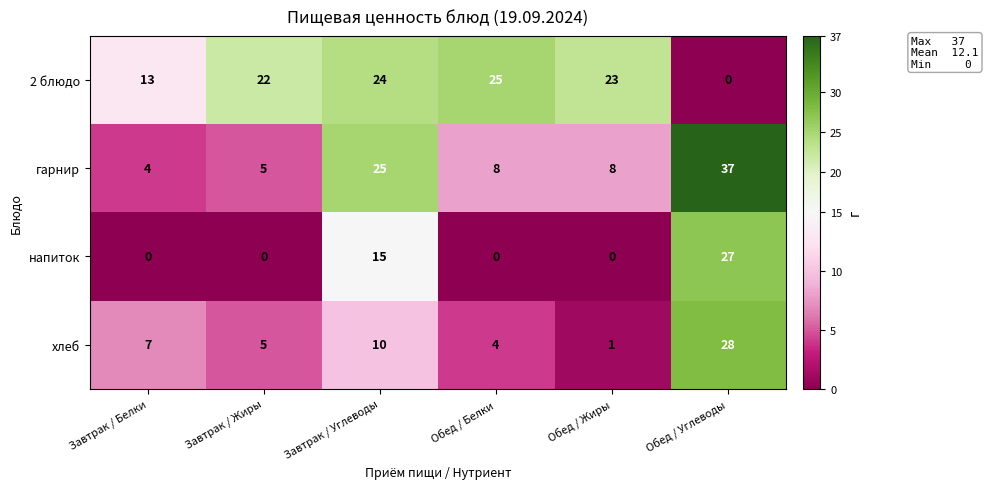

What is the greatest value displayed?

37